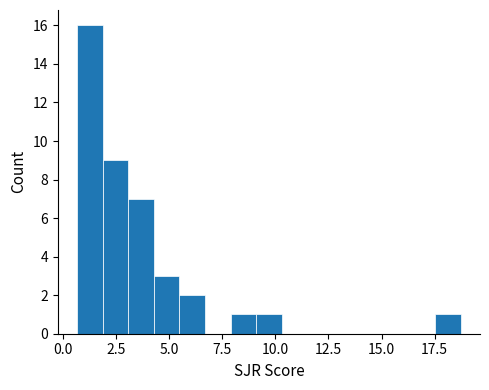

Around what value on the x-axis is the tallest bar? Give the approximate position of its centre, as read against the axis.

1.5